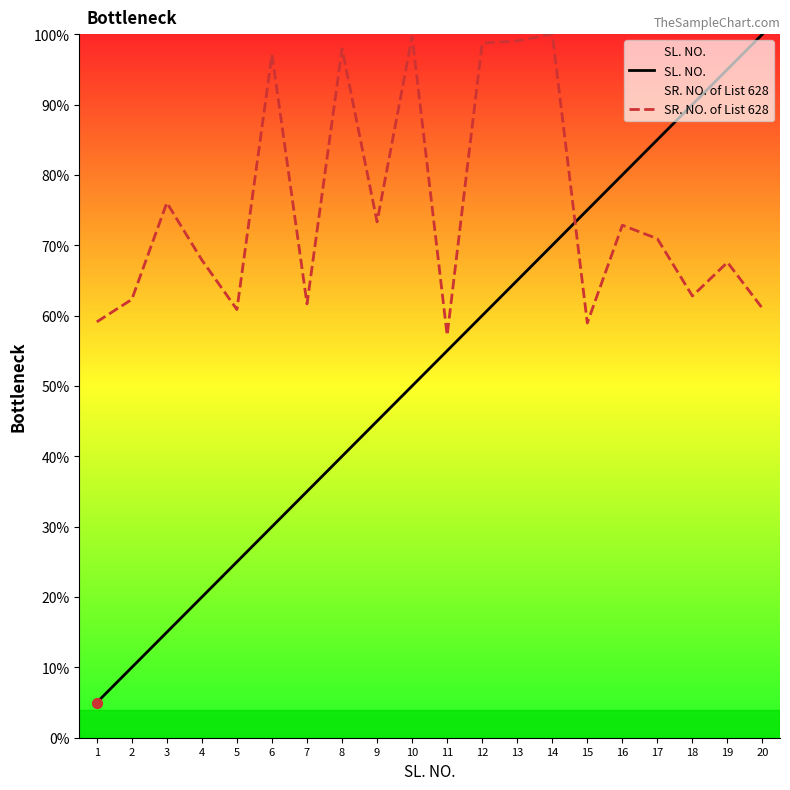

What is the total value across all series at 11?

112.2